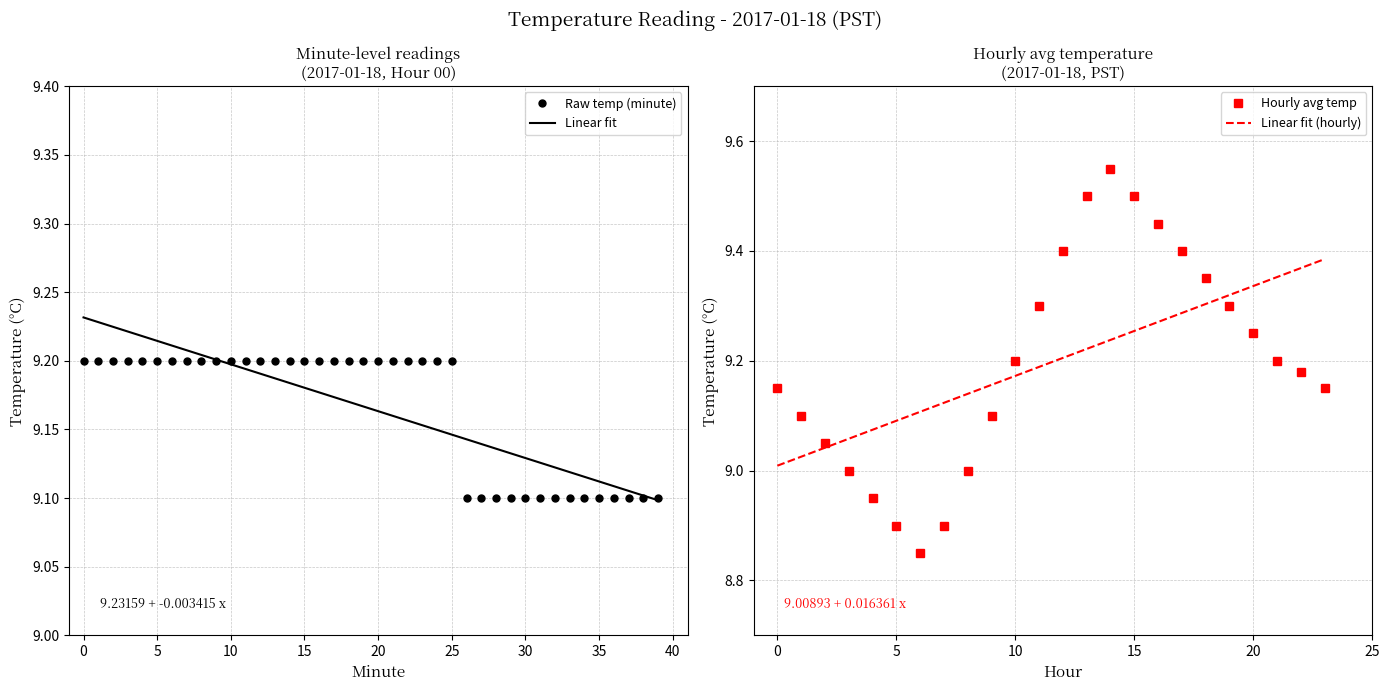

What is the value of the 12th point from the left?

9.2